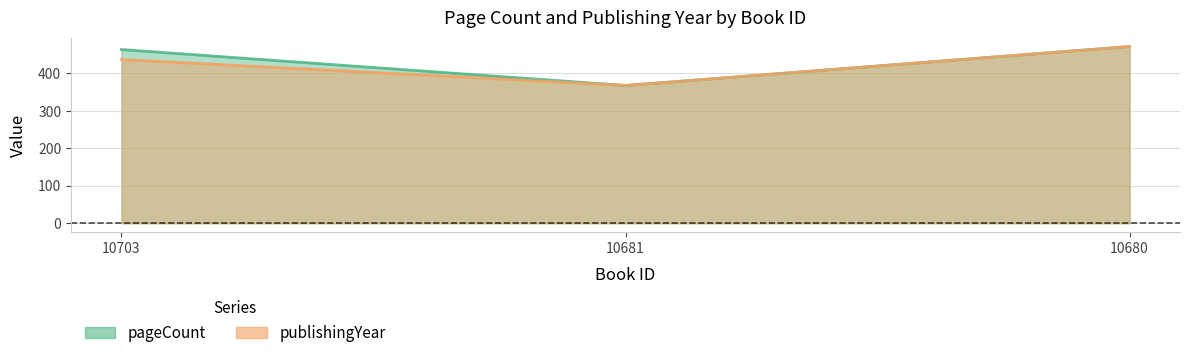

What is the sum of the publishingYear values at 10681 and 10703?

805.3